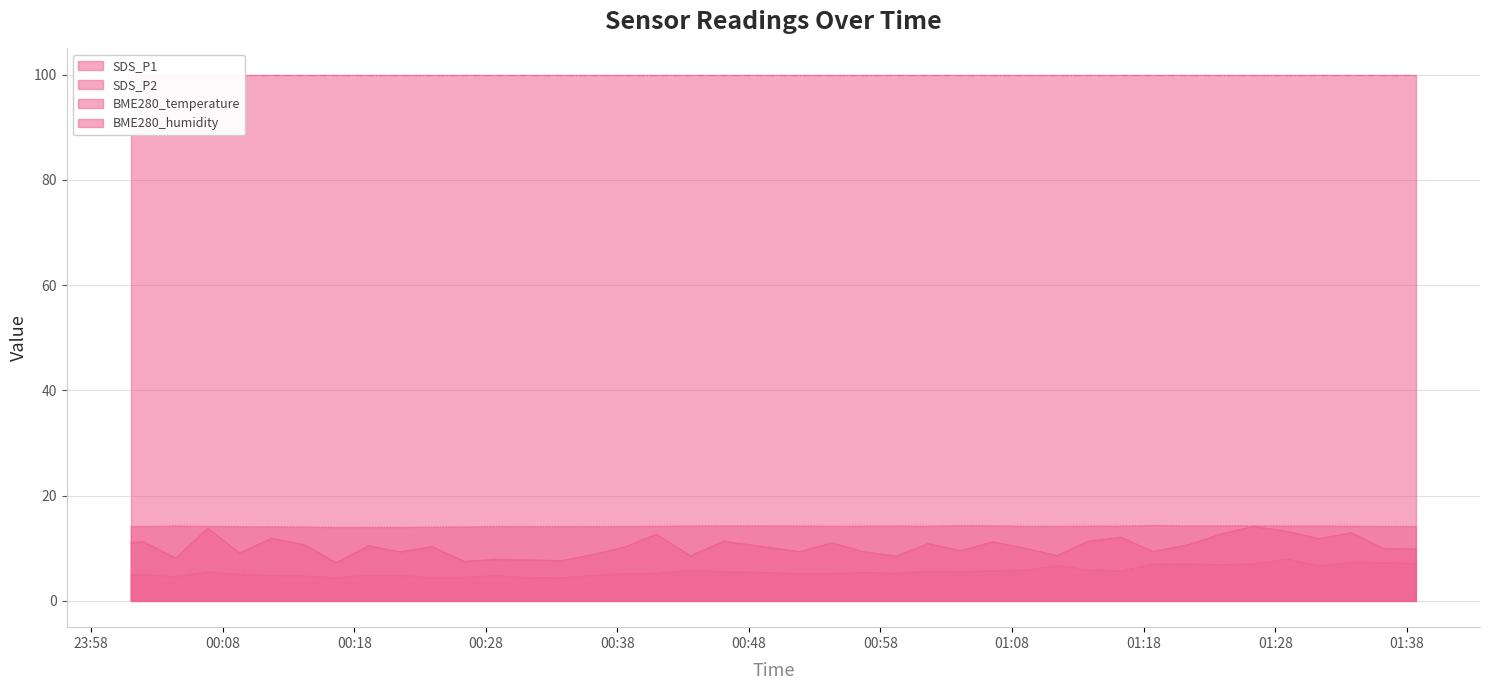

True or false: BME280_temperature has a value of 23.4 at 2022/08/30 00:09:17.

False